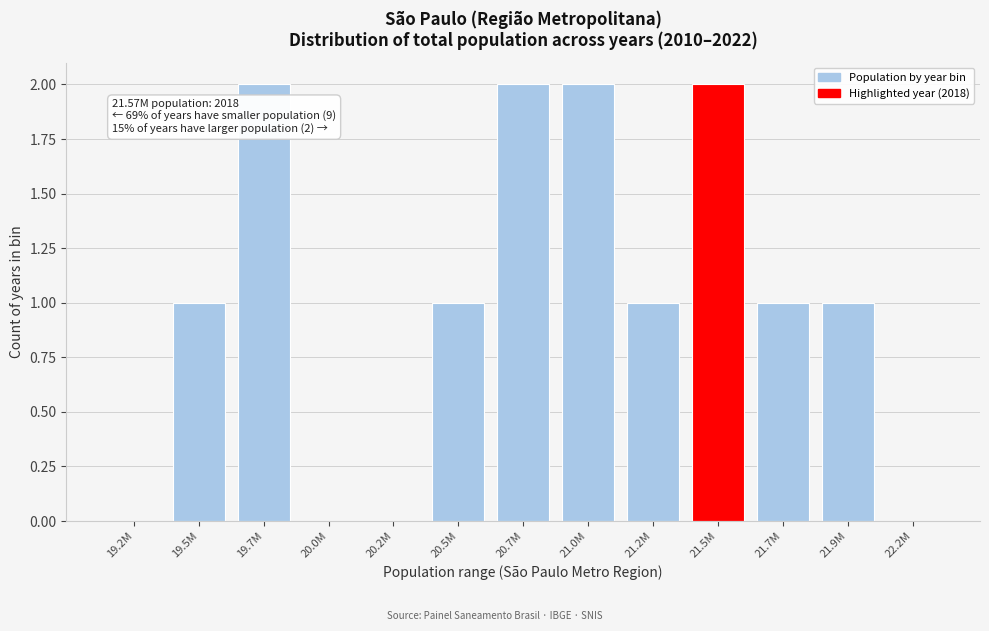

Reading left to right, transcribe all the data shown in this chart.

19.2M=0	19.5M=1	19.7M=2	20.0M=0	20.2M=0	20.5M=1	20.7M=2	21.0M=2	21.2M=1	21.5M=2	21.7M=1	21.9M=1	22.2M=0